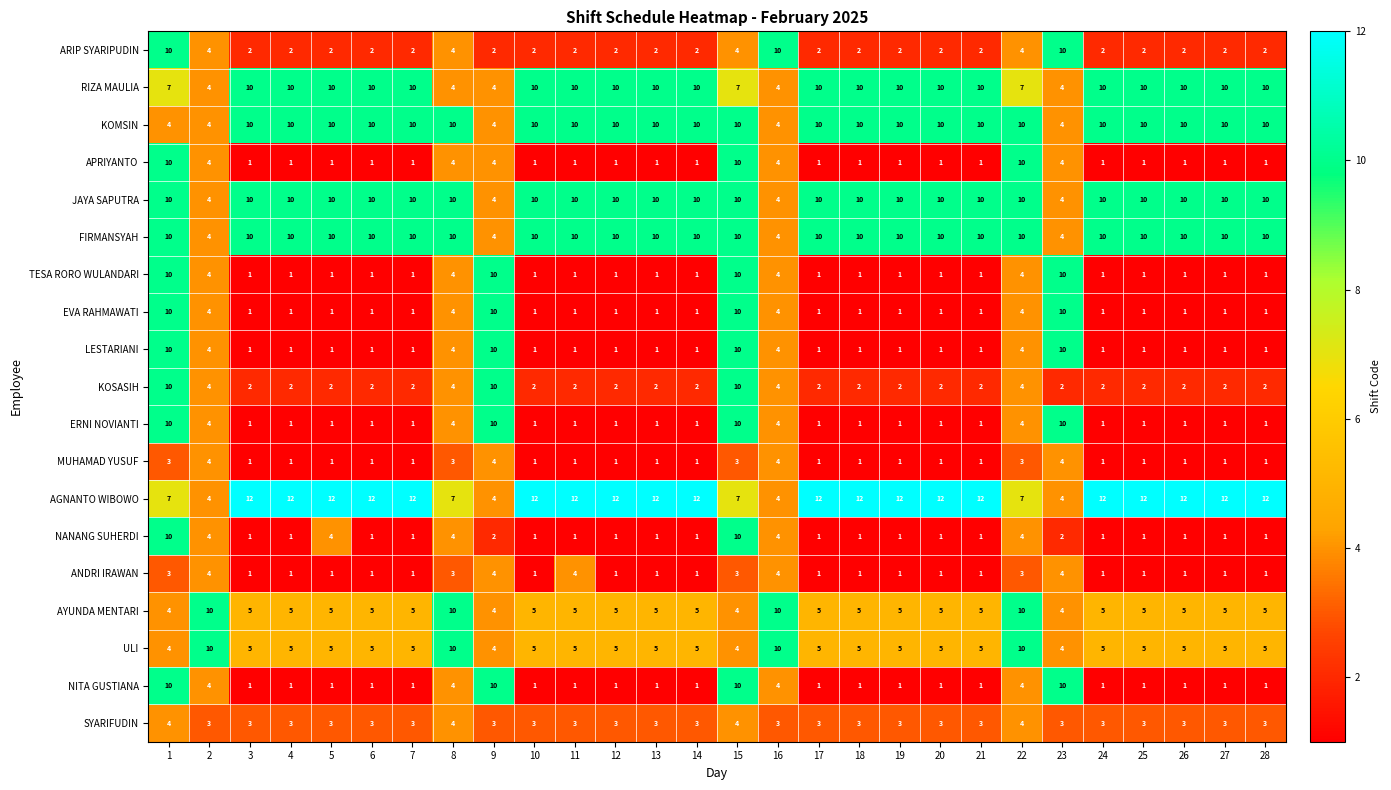

What is the spread (max minus min) of values at 12?

11